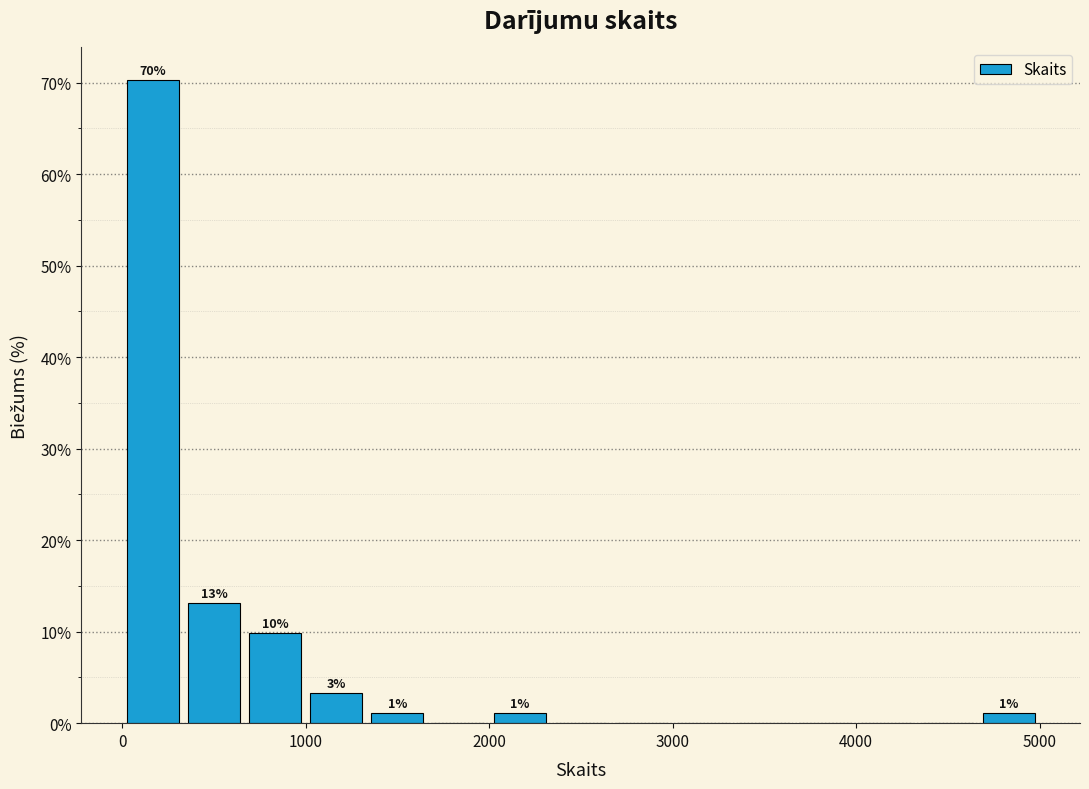

Around what value on the x-axis is the tallest bar? Give the approximate position of its centre, as read against the axis.

200